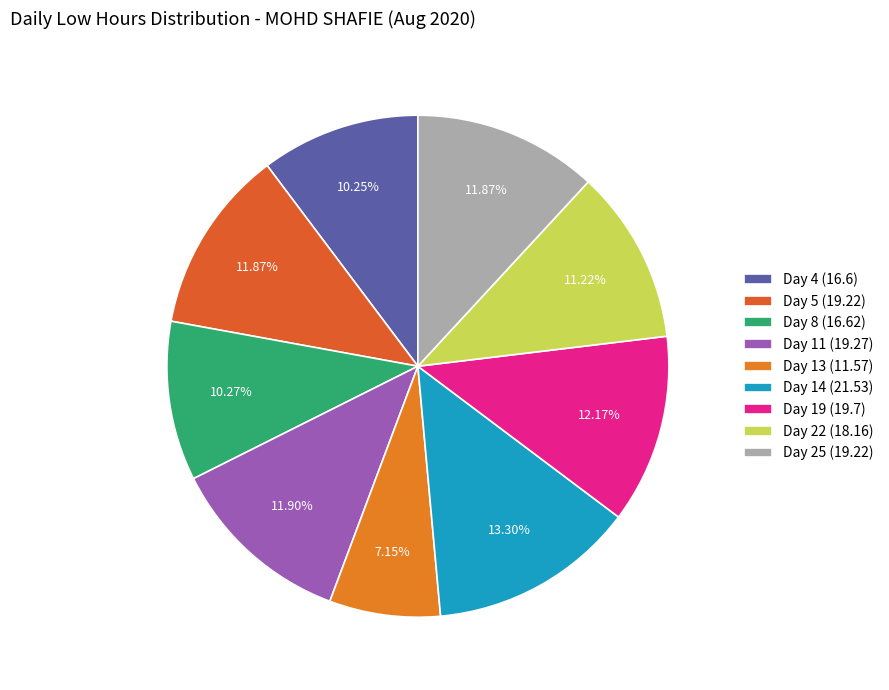

To the nearest percent, what is the difference between the largest and smallest slice percentages?

6%